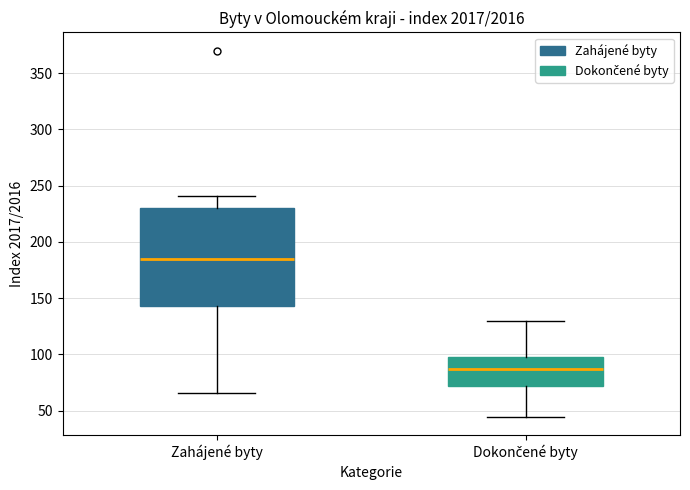

Where does the upper whisker of the box for Dokončené byty end on the y-axis? The values are not printed on the chart, so give them approximately, as read against the axis.

130